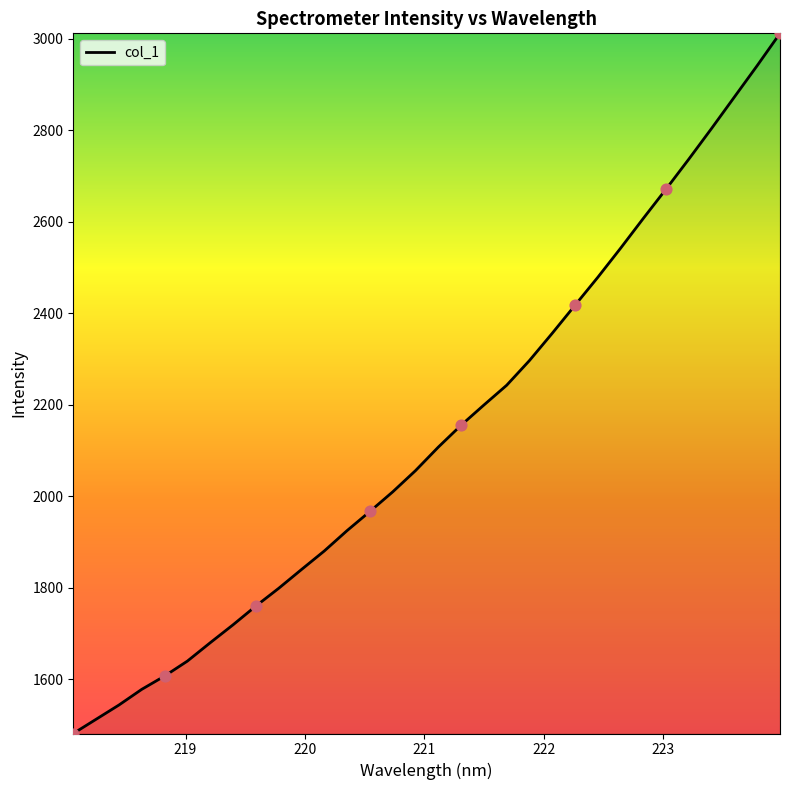

What is the maximum value shown in the chart?

3011.6